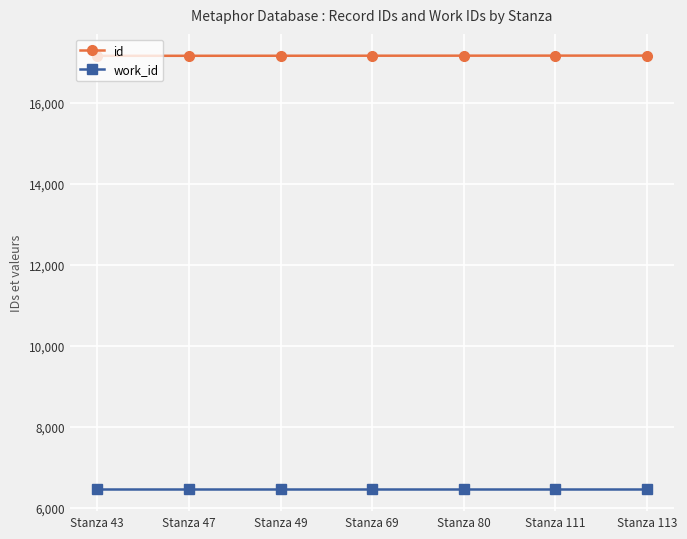

True or false: work_id and id cross at least once.

False